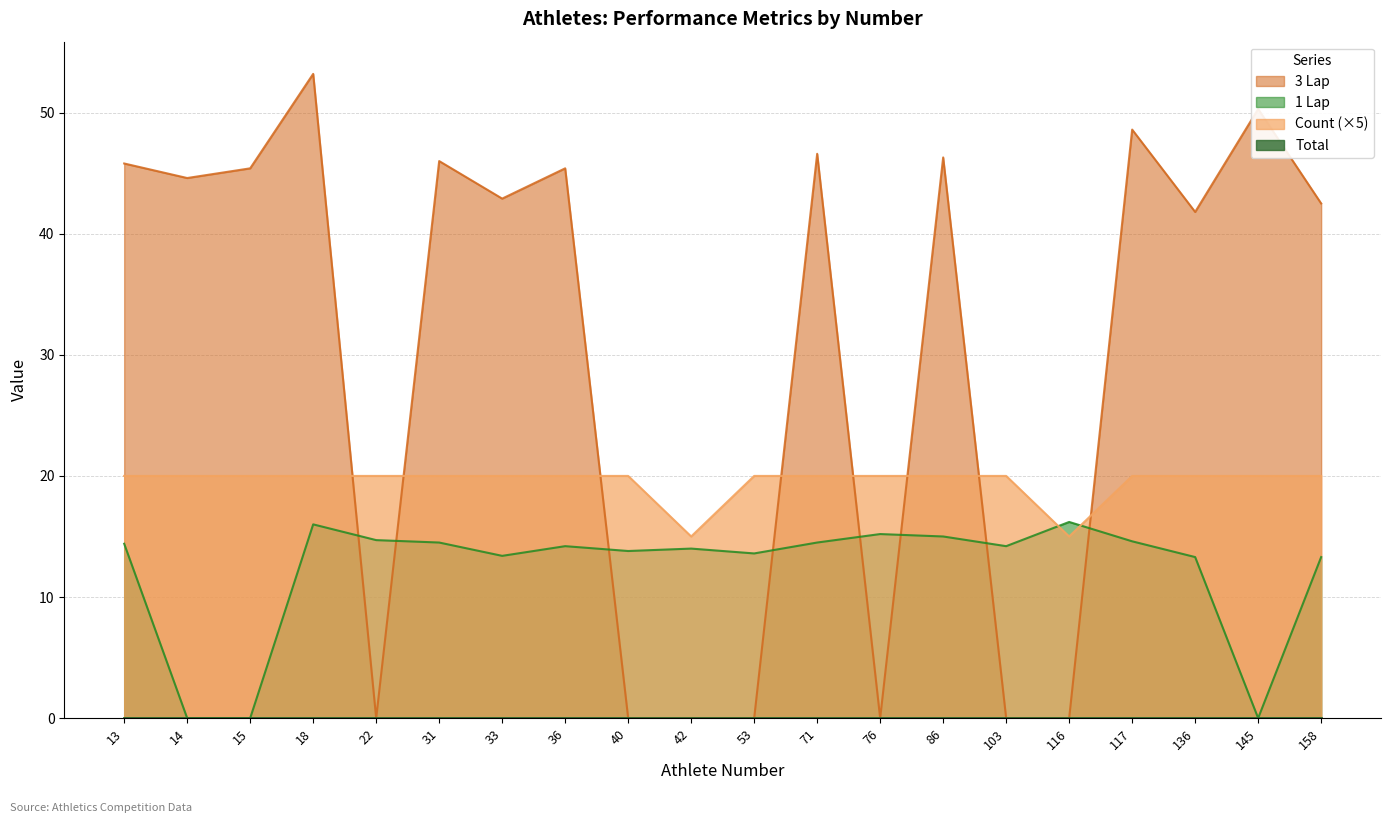

In Count, how many points are lower than both neighbors (excluding endpoints)?

2